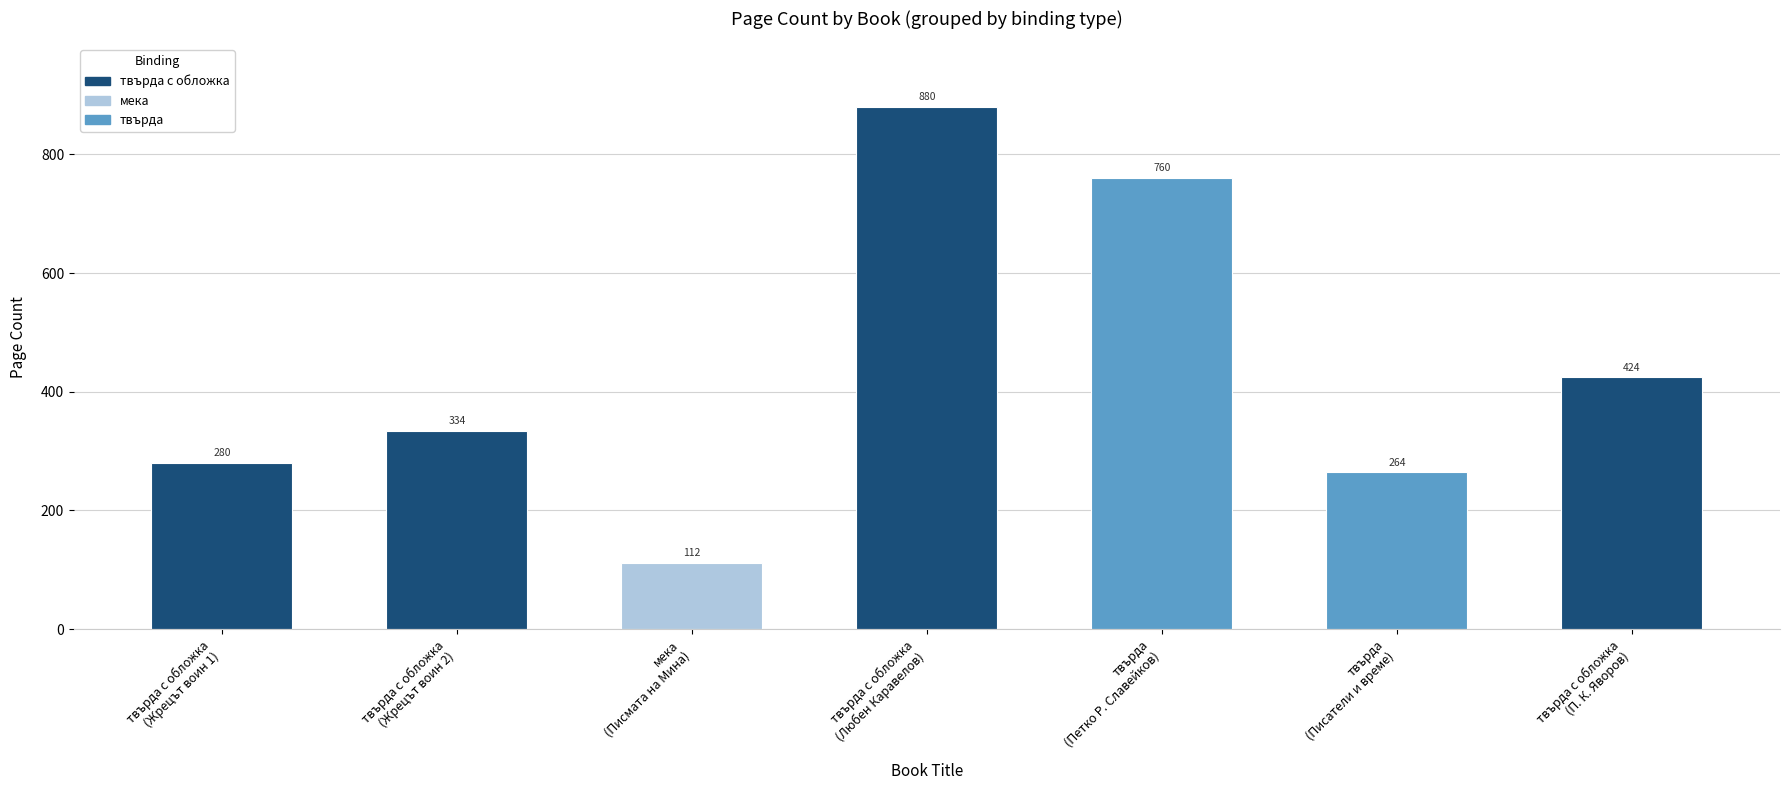

What is the difference between the values at твърда с обложка
(Любен Каравелов) and мека
(Писмата на Мина)?

768